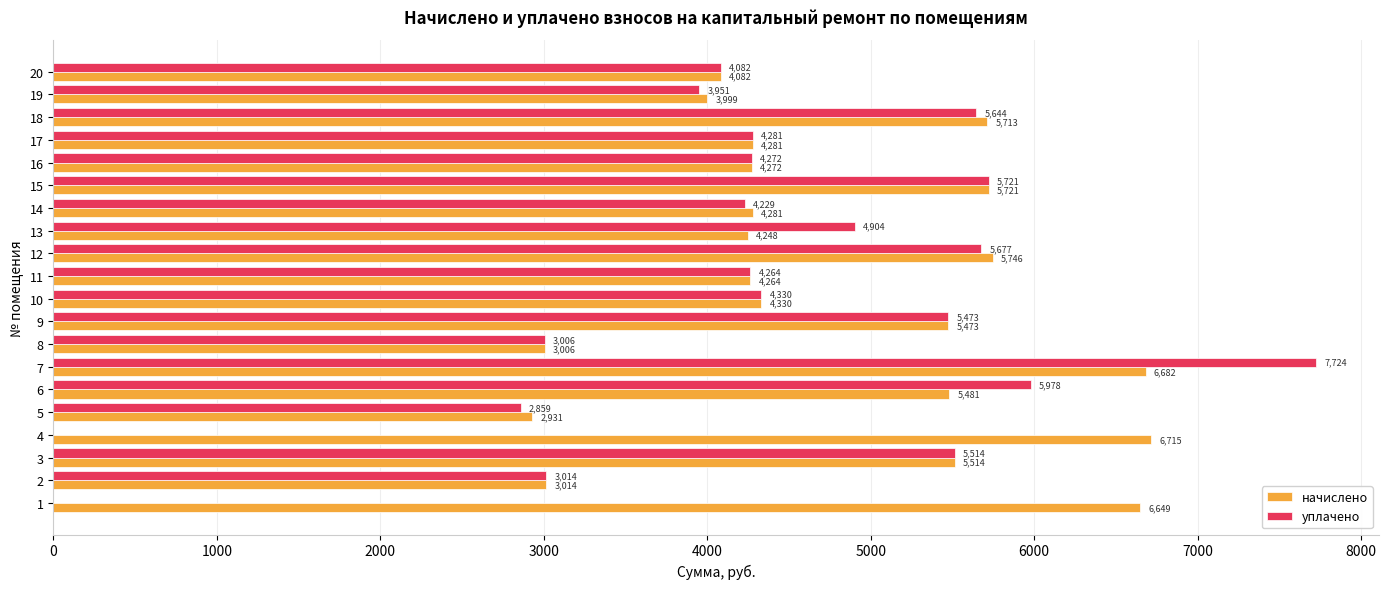

Which series has the widest spread of values?

уплачено